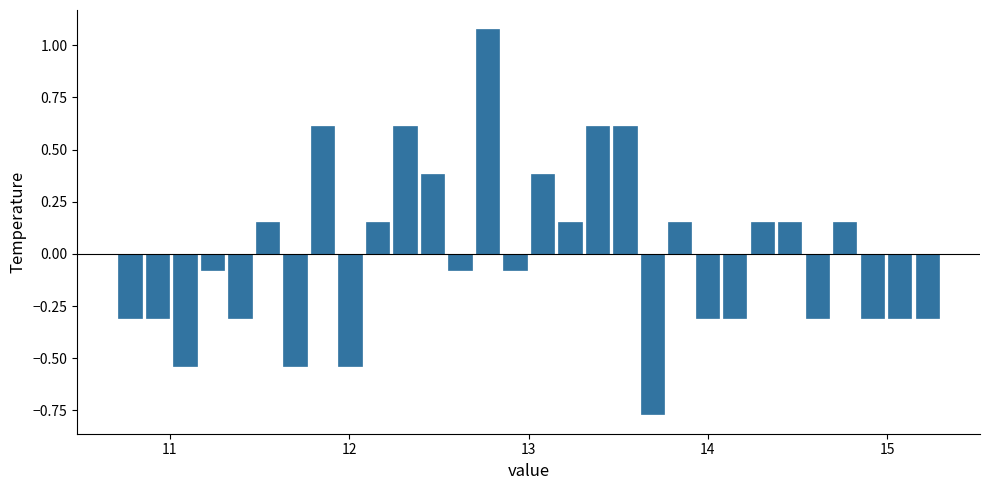

Read against the x-axis, roughly where is the centre of the tallest bar?

12.8